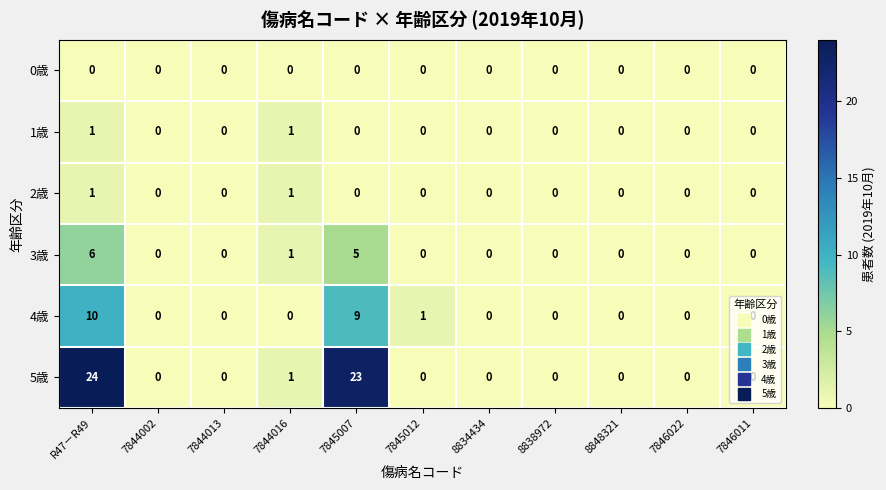

How many distinct data groups are displayed?

6